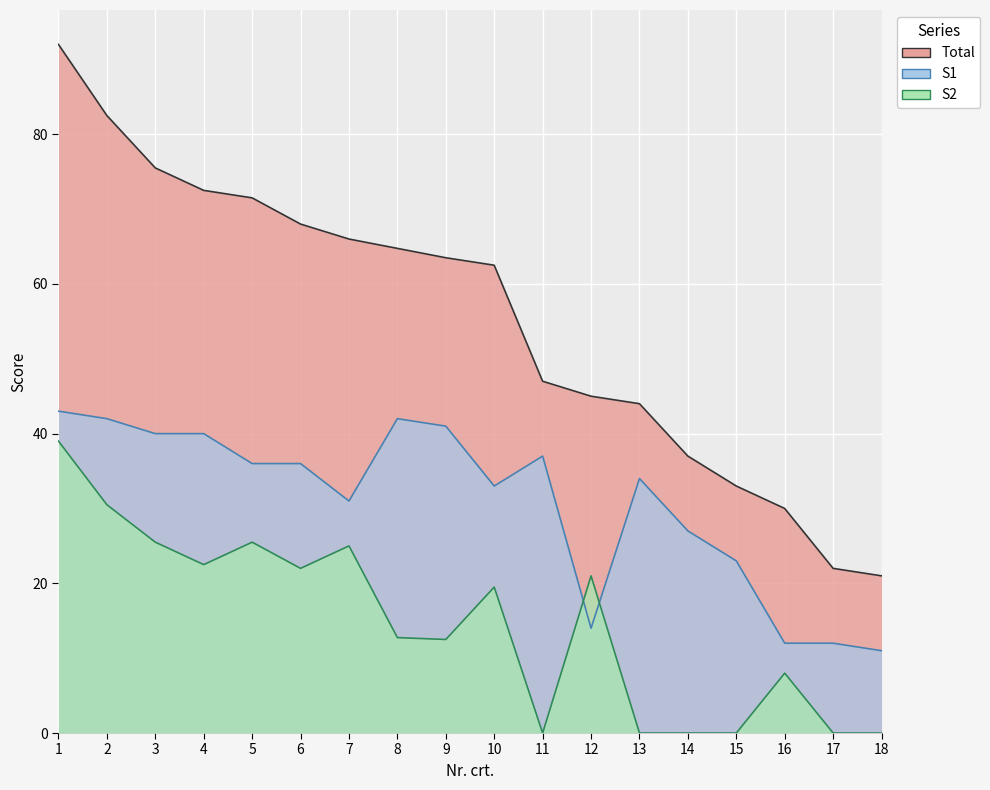

Where does the S2 series first go above 19?

1